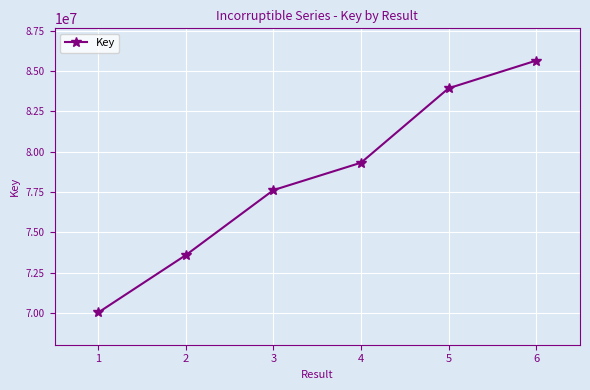

How many distinct data groups are displayed?

1